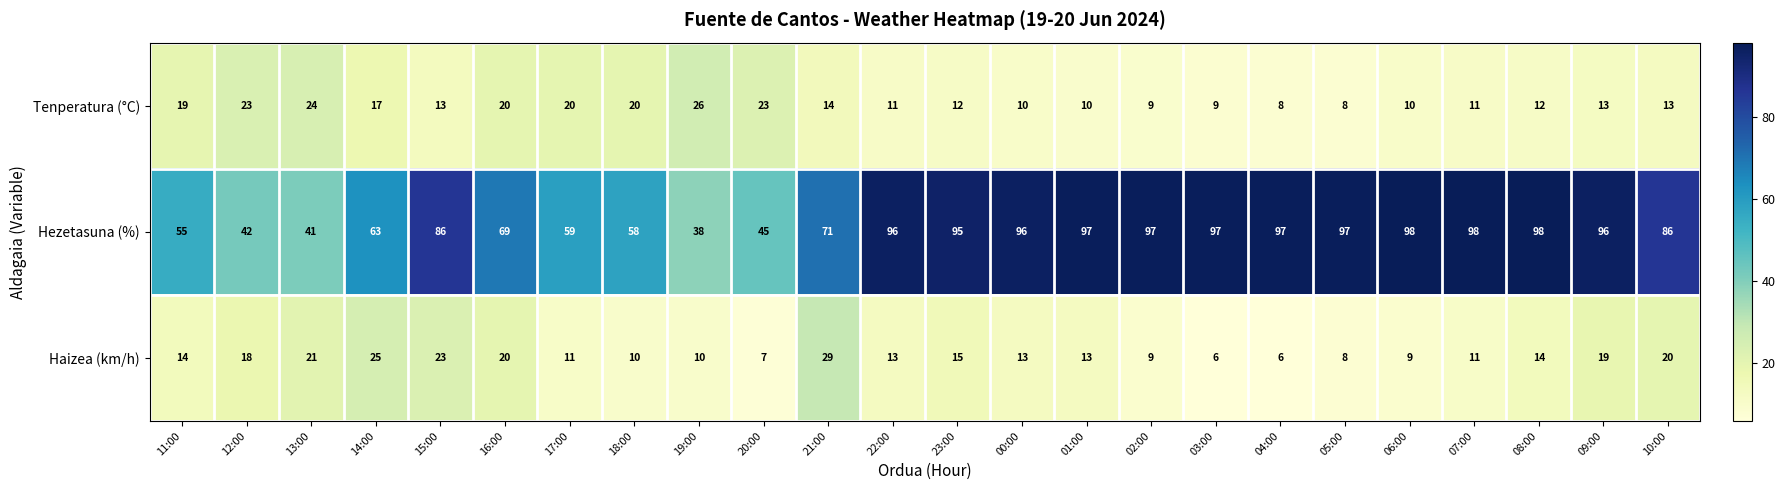

What is the minimum value shown in the chart?

6